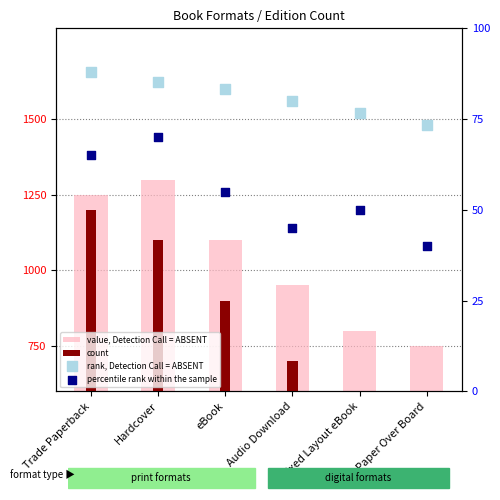

Which series contains the lowest Y value?

percentile rank within the sample